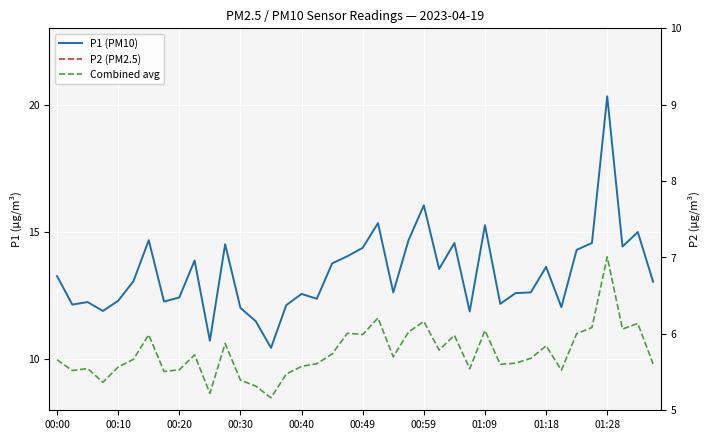

Rank the series by their average value, from lowest to highest.

P2 (PM2.5), Combined avg, P1 (PM10)